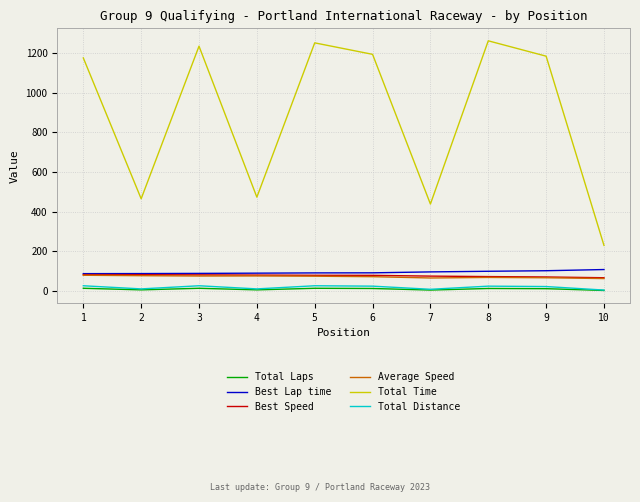

Between 5 and 10, which series saw the biggest shift?

Total Time